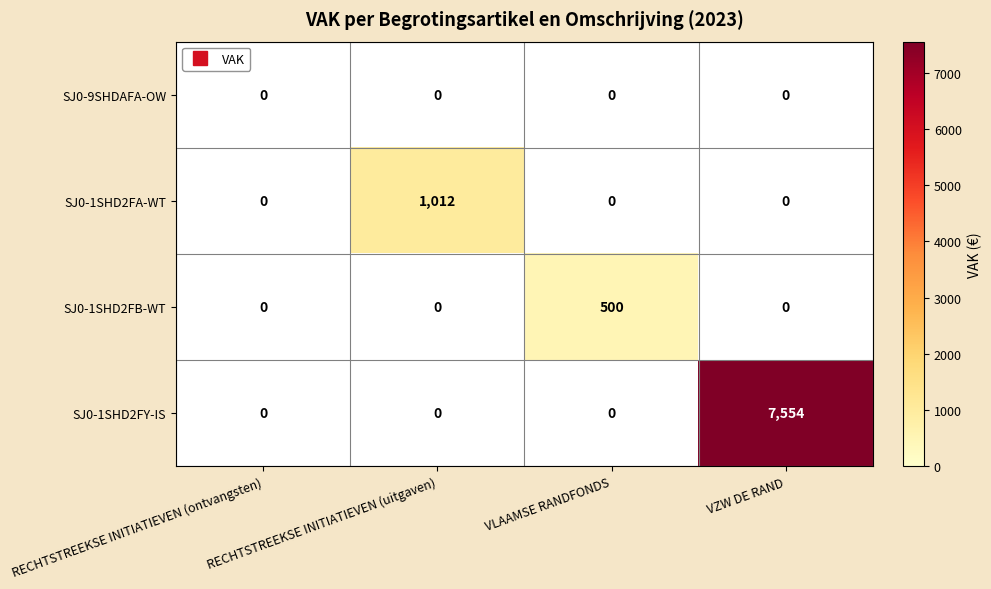

The SJ0-1SHD2FY-IS series shows 1904 at VZW DE RAND. True or false?

False